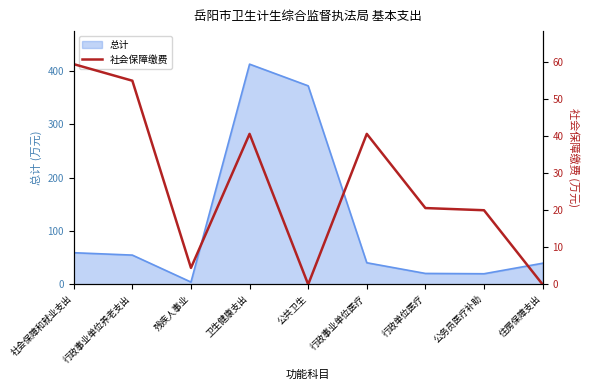

Is it true that 总计 equals 59.5 at 社会保障和就业支出?

True